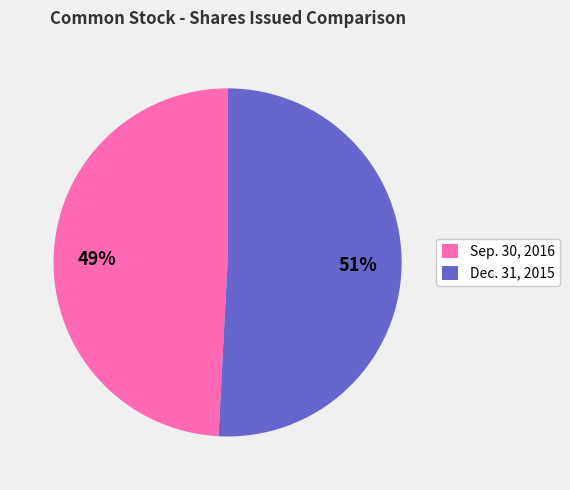

How many slices are in this pie chart?

2